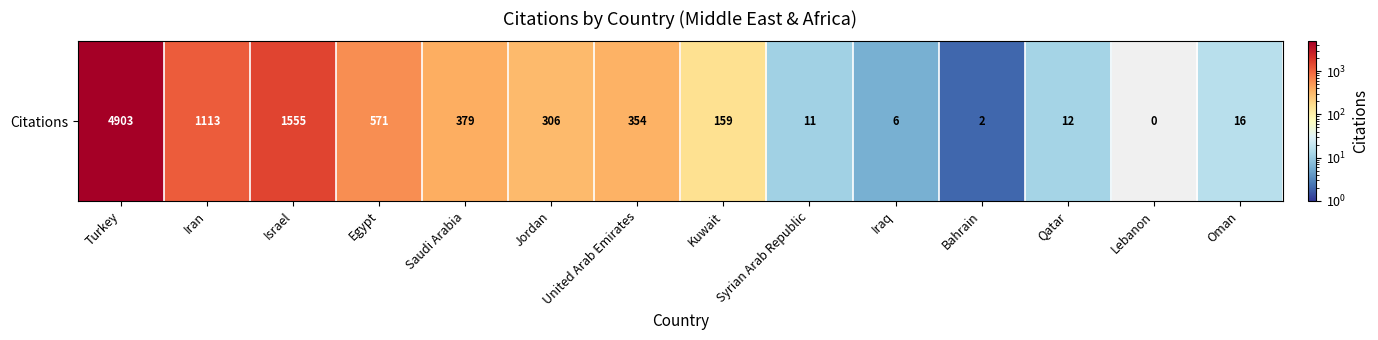

What is the difference between the maximum and minimum values?

4903